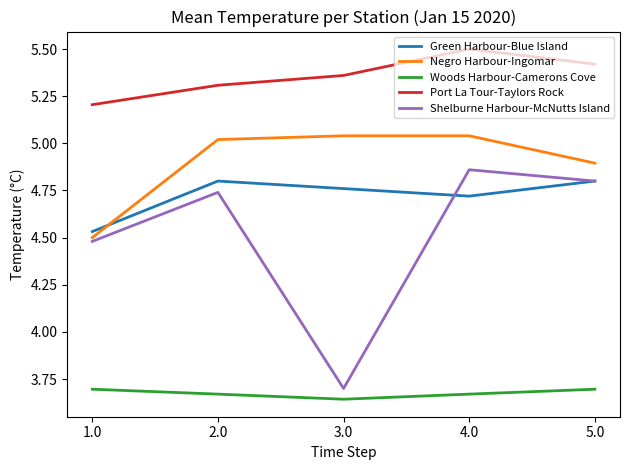

In Green Harbour-Blue Island, how many points are higher than both neighbors (excluding endpoints)?

1